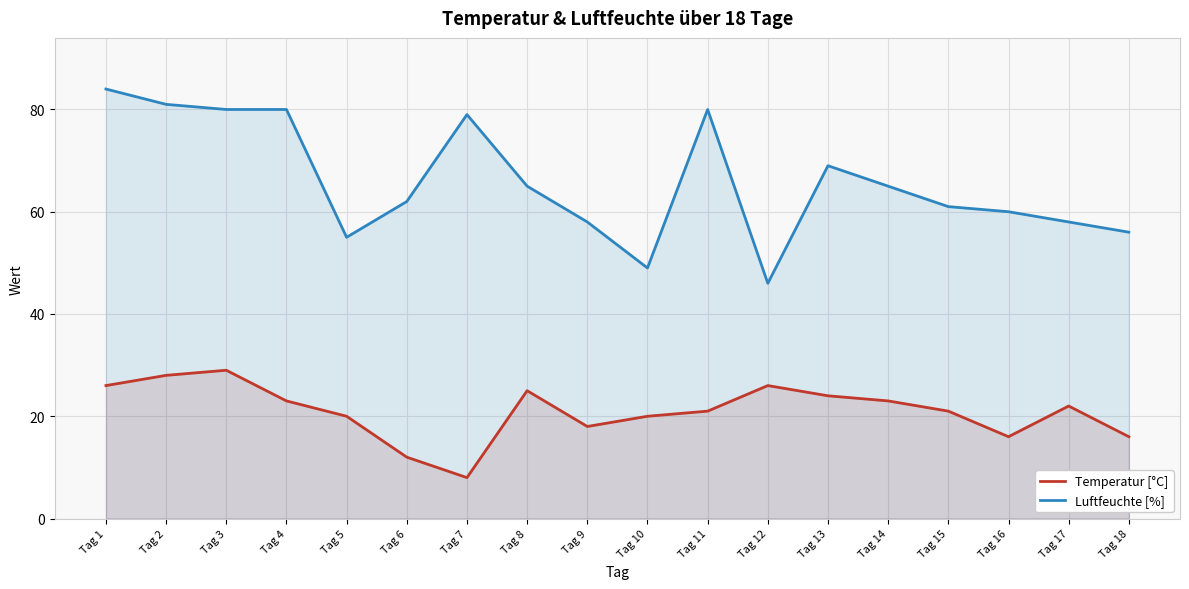

What is the difference between the maximum and minimum values in the Luftfeuchte [%] series?

38